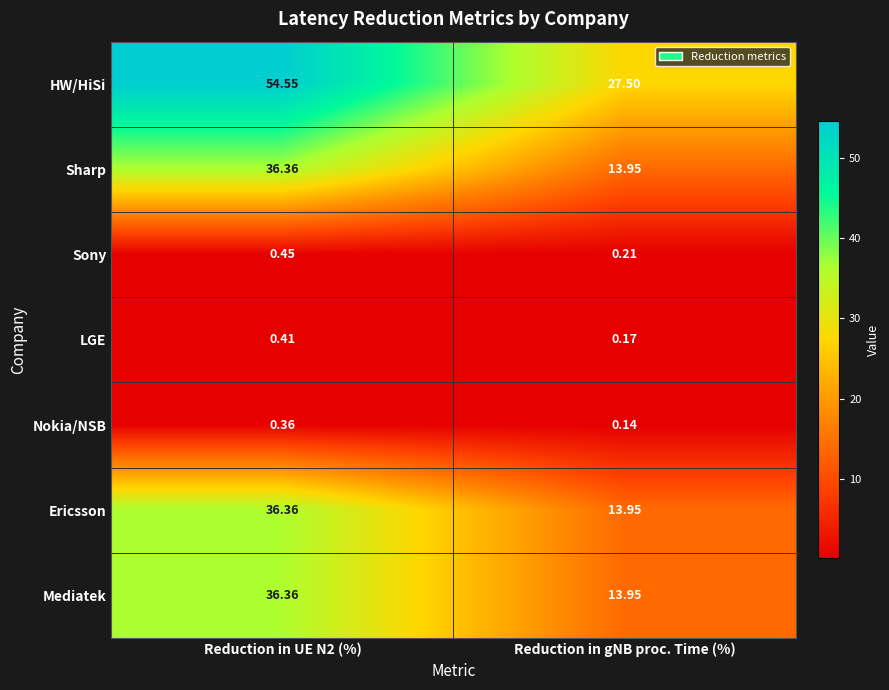

Which series has the largest total across all categories?

HW/HiSi